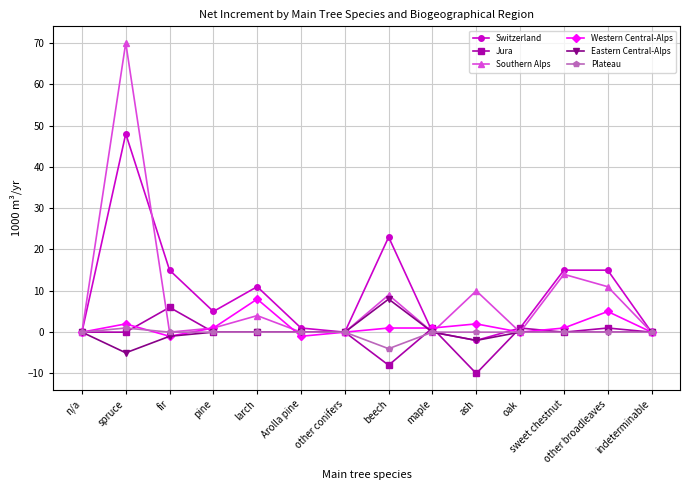

The value of Jura at indeterminable is 10. True or false?

False